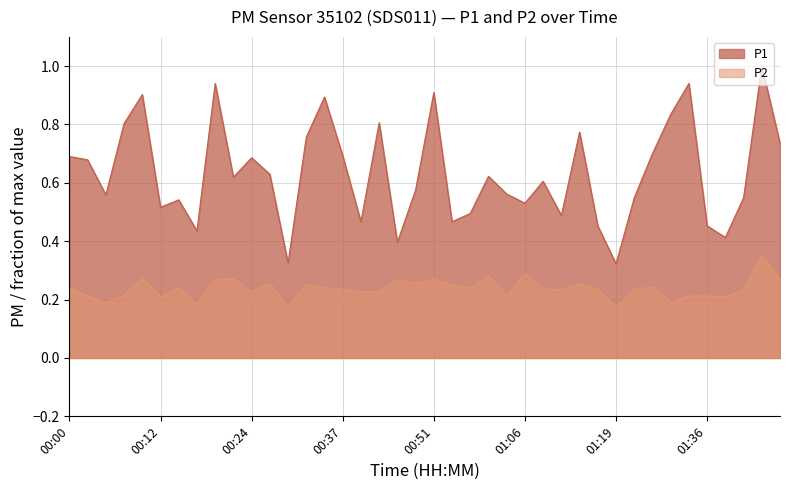

What is the minimum value for P1?

0.3